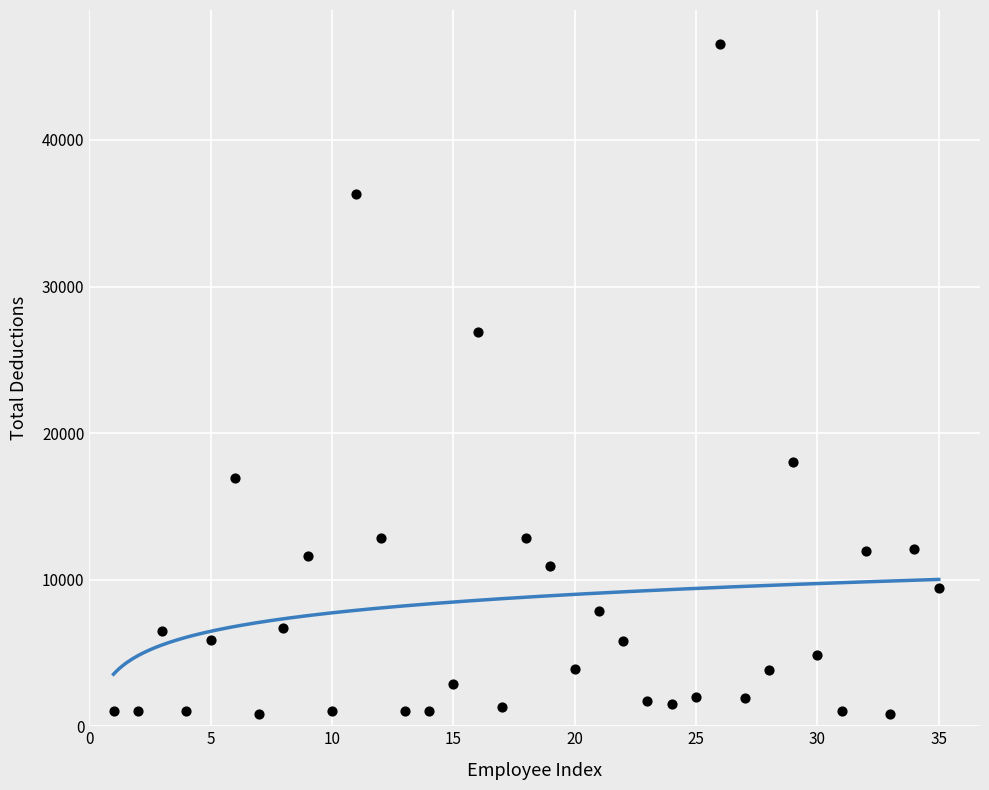

What is the range of X values (max minus min)?

34.0